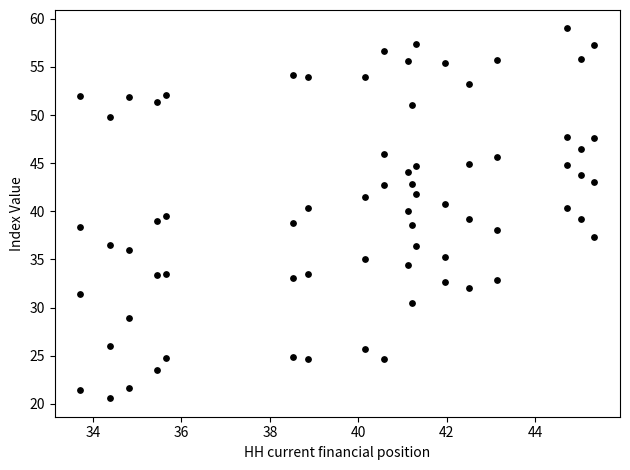

Count the number of points in this scatter plot.

72